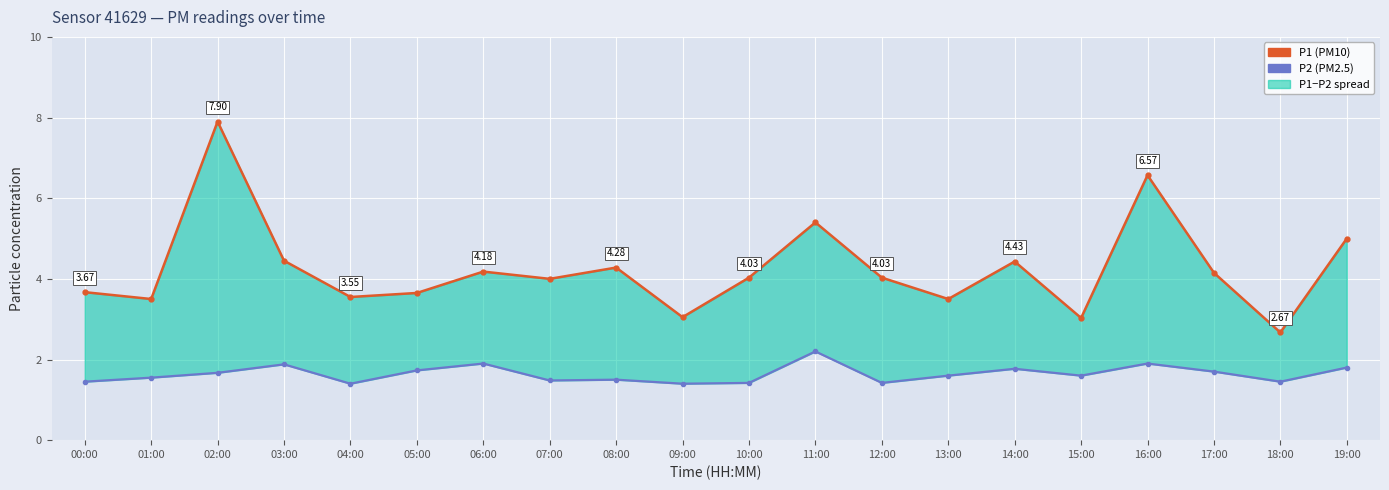

Where is P1 nearest to the value 5?

19:00